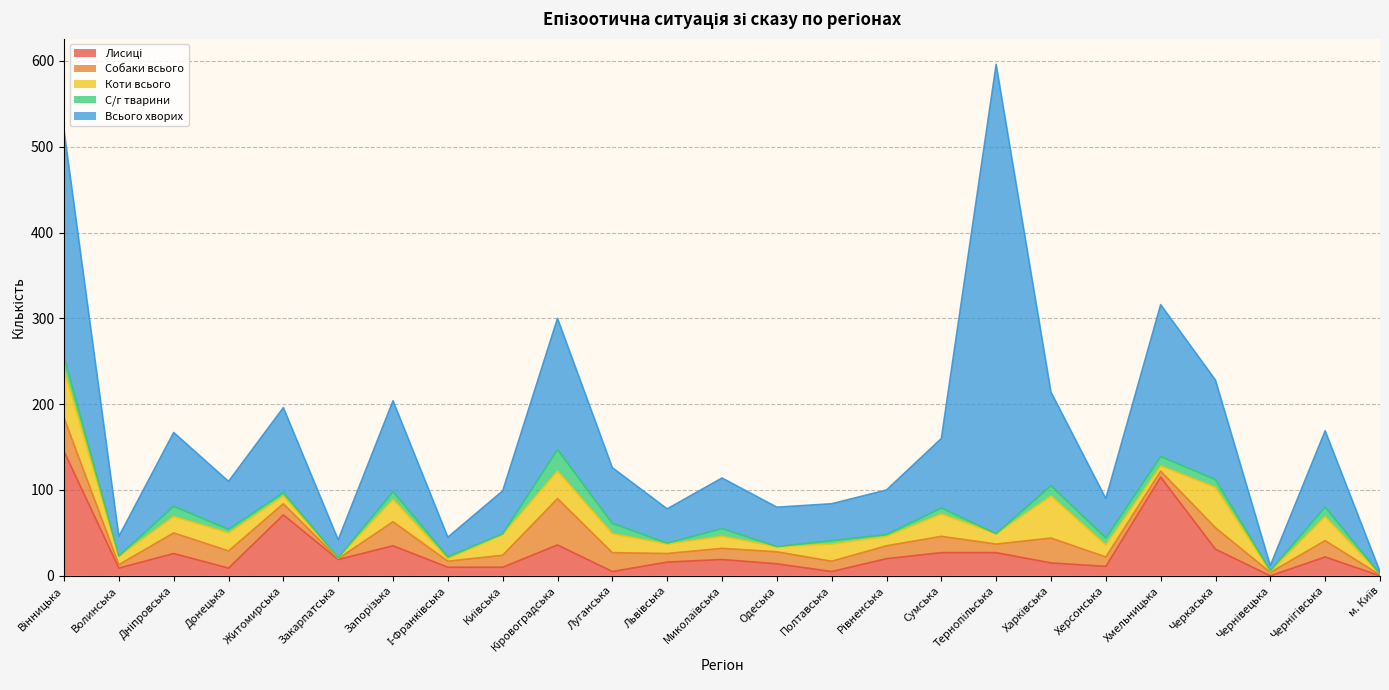

What is the label of the 11th point from the right?

Полтавська